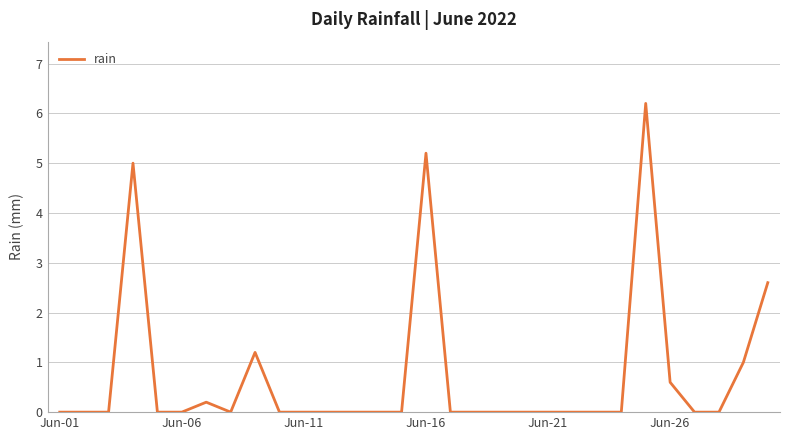

What is the maximum value shown in the chart?

6.2